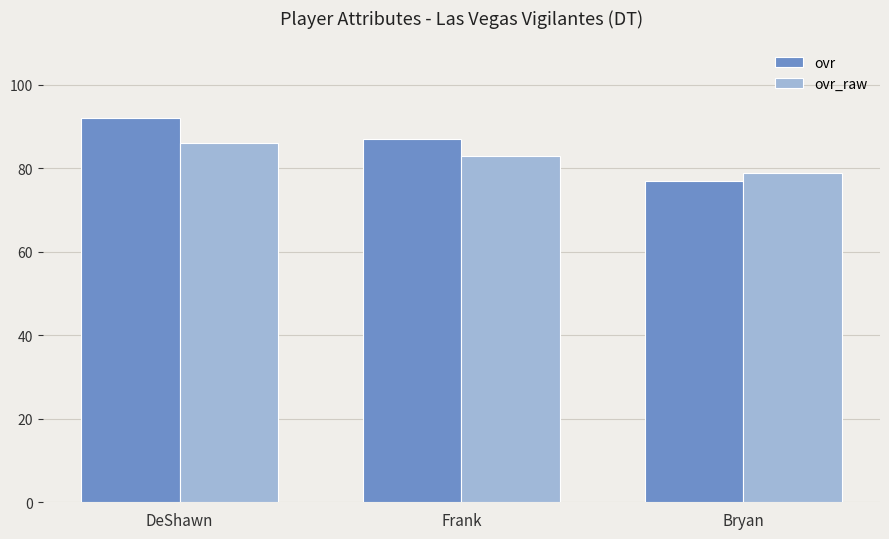

What is the lowest value of the ovr series?

77